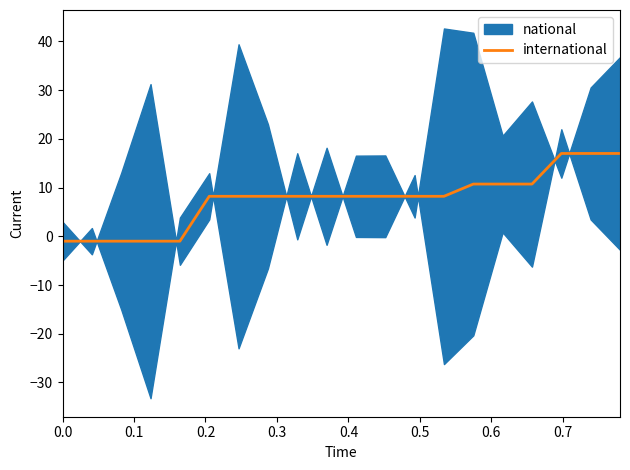

Count the number of categories in the chart.

20